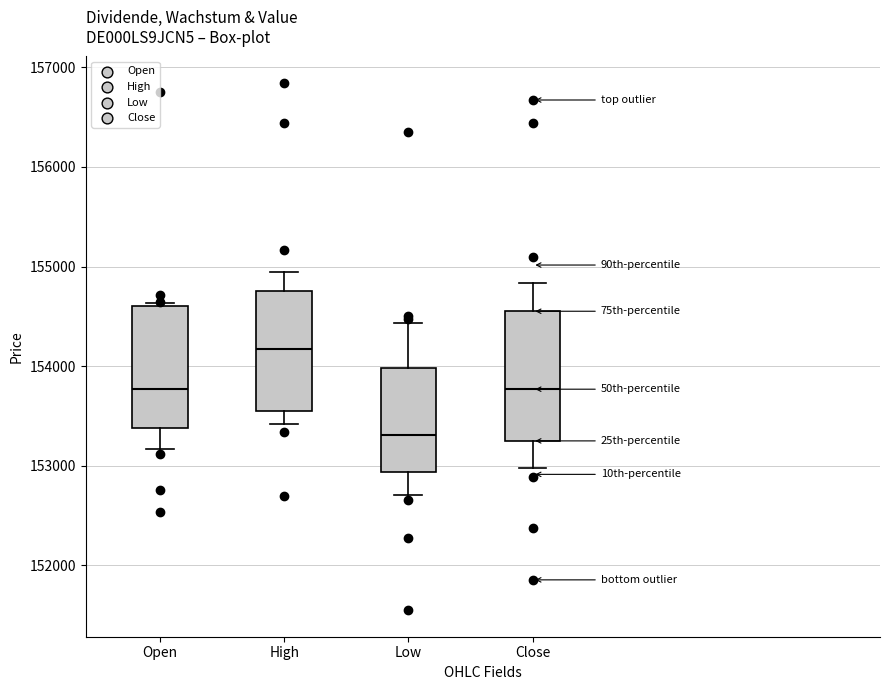

Reading left to right, read every box against the y-axis: the position of its median line, the range the box covers, and the ends of its whiskers. The values are not printed on the chart, so give them approximately, as read against the axis.

Open: median 153800, box 153400 to 154600, whiskers 153200 to 154600 (just above the box's upper edge)
High: median 154200, box 153500 to 154800, whiskers 153400 to 154900
Low: median 153300, box 152900 to 154000, whiskers 152700 to 154400
Close: median 153800, box 153300 to 154600, whiskers 153000 to 154800